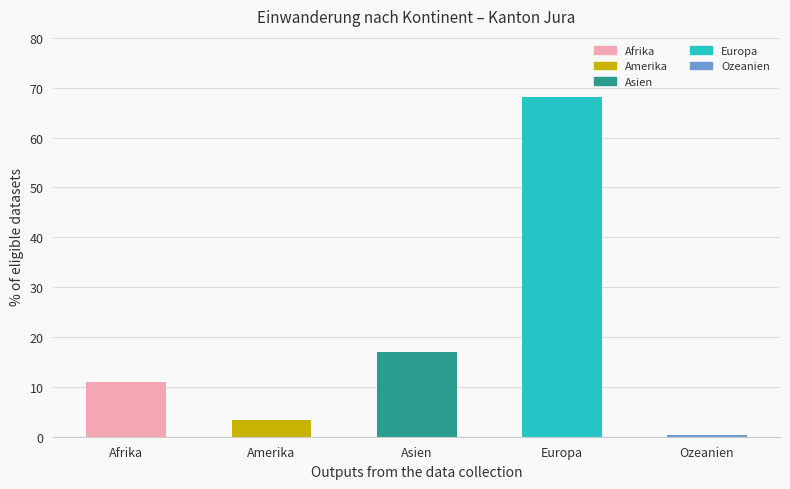

The chart shows a value of 68.1 at Europa. True or false?

True